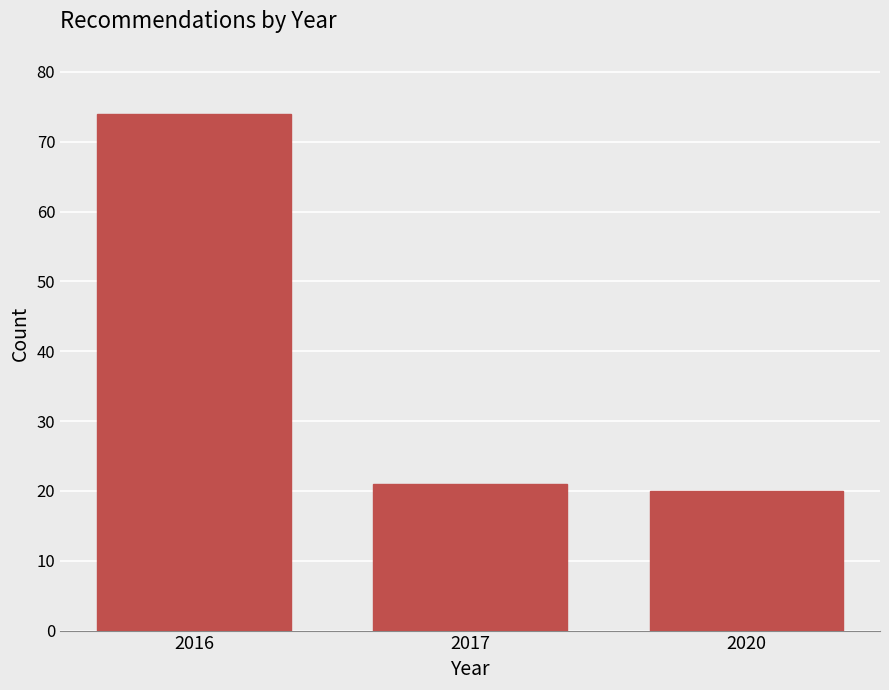

Reading left to right, extract all data points from this chart.

74	21	20